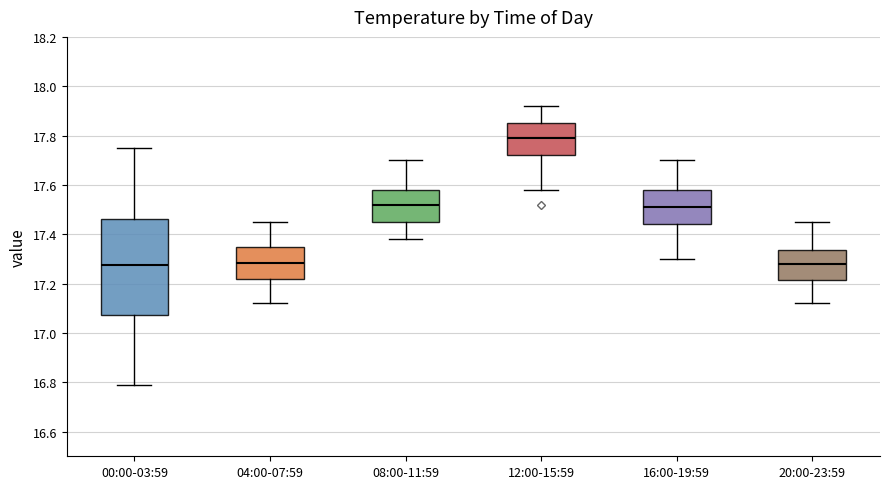

Reading left to right, transcribe this box plot: for each box, give where its median line is, the range the box spans, and where its two whiskers end, as read against the y-axis. The values are not printed on the chart, so give them approximately, as read against the axis.

00:00-03:59: median 17.28, box 17.08 to 17.46, whiskers 16.80 to 17.76
04:00-07:59: median 17.28, box 17.22 to 17.36, whiskers 17.12 to 17.46
08:00-11:59: median 17.52, box 17.46 to 17.58, whiskers 17.38 to 17.70
12:00-15:59: median 17.80, box 17.72 to 17.86, whiskers 17.58 to 17.92
16:00-19:59: median 17.52, box 17.44 to 17.58, whiskers 17.30 to 17.70
20:00-23:59: median 17.28, box 17.22 to 17.34, whiskers 17.12 to 17.46